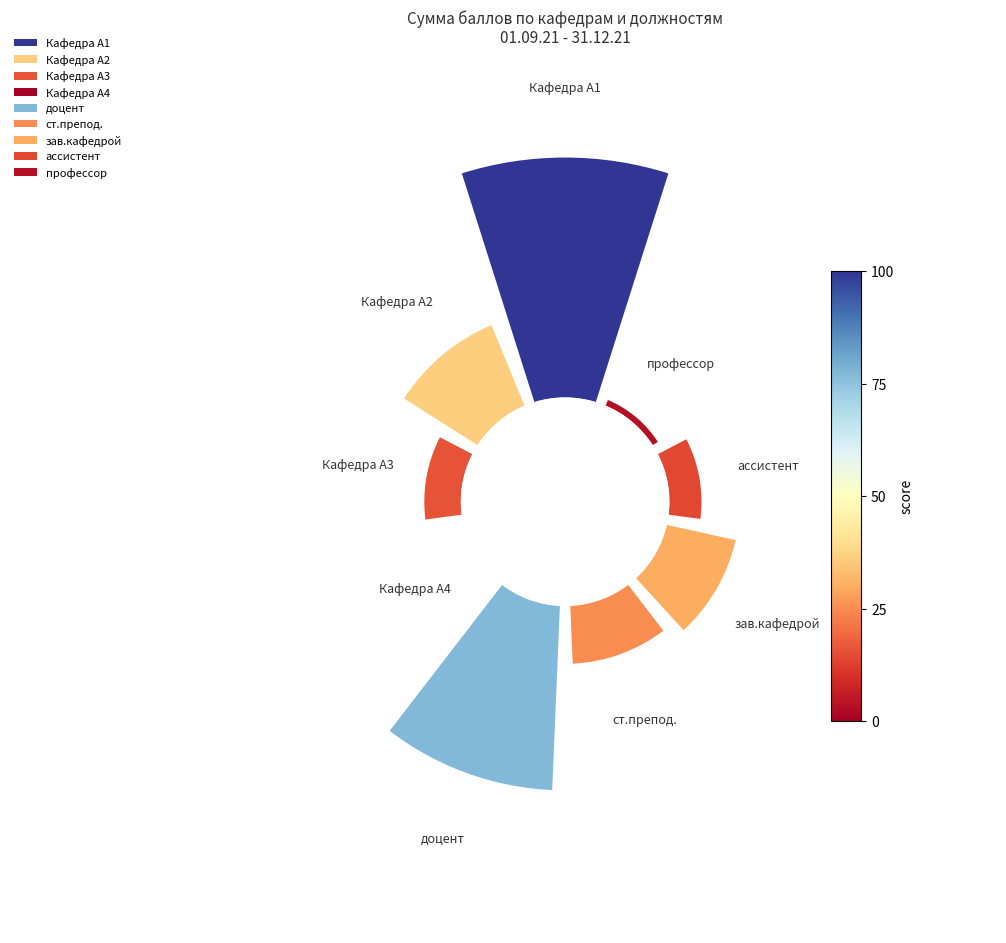

Is it true that Кафедра А1 is 44% of the pie?

False